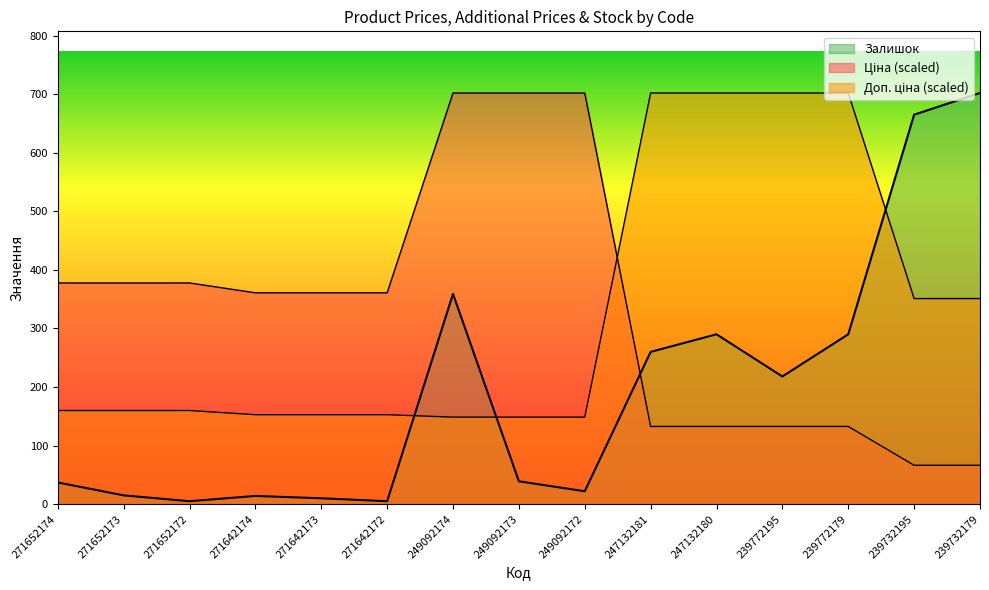

What are all the series names shown in the legend?

Ціна, Доп. ціна, Залишок